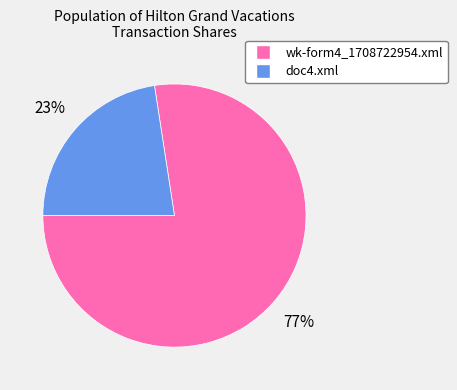

What is the largest slice in the pie chart?

wk-form4_1708722954.xml